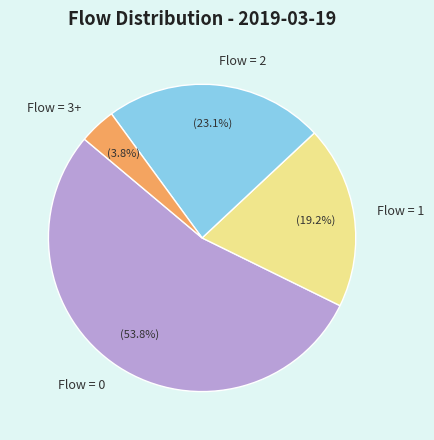

Which has a higher value, Flow = 0 or Flow = 3+?

Flow = 0